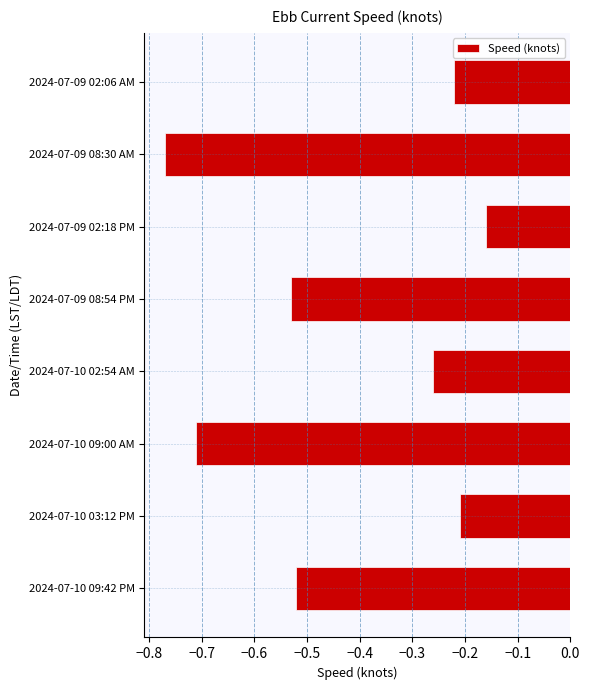

What is the sum of all values?

-3.4